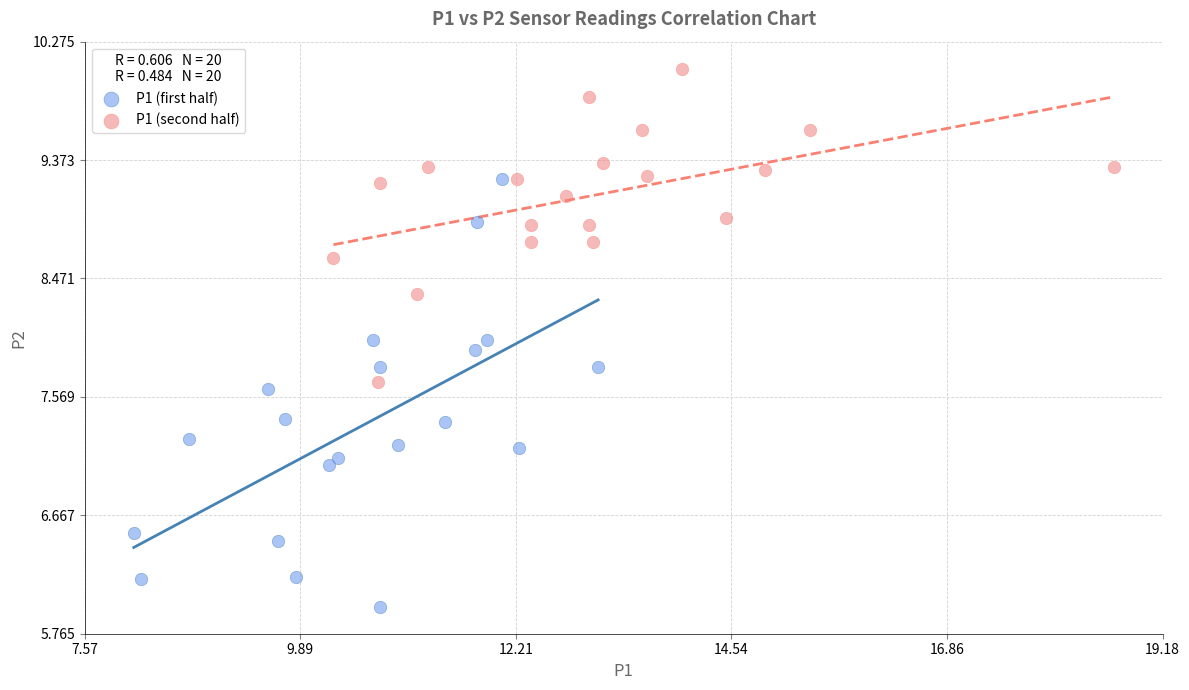

What are all the series names shown in the legend?

P1 (first half), P1 (second half)